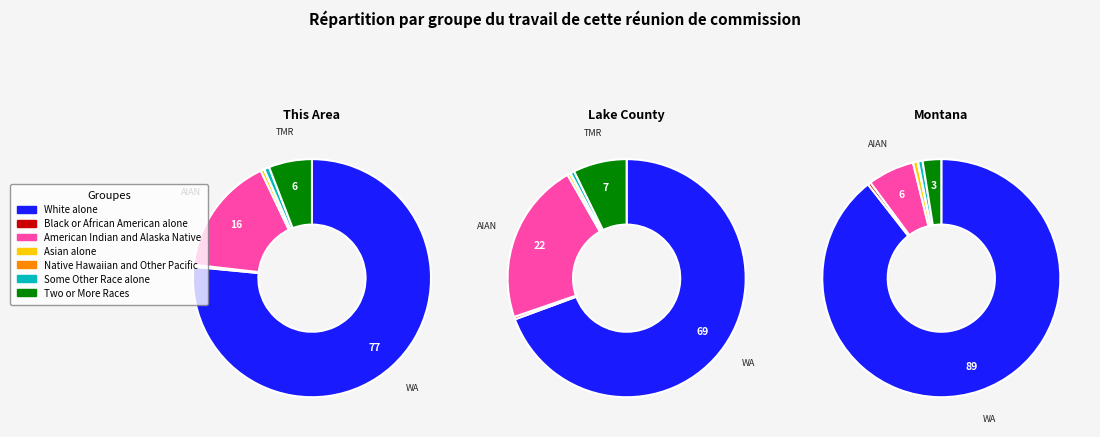

How much of the chart is everything except montana?

83.9%